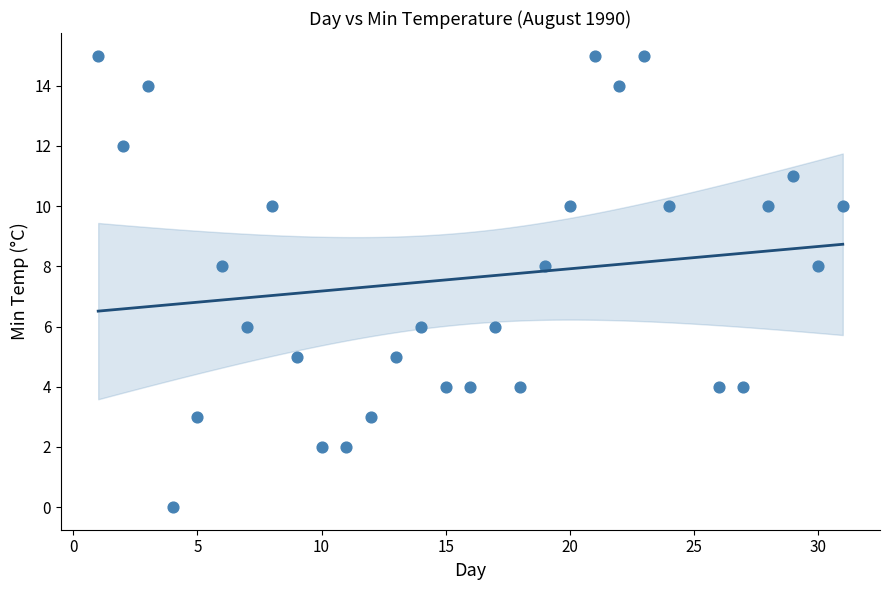

What is the range of Y values (max minus min)?

15